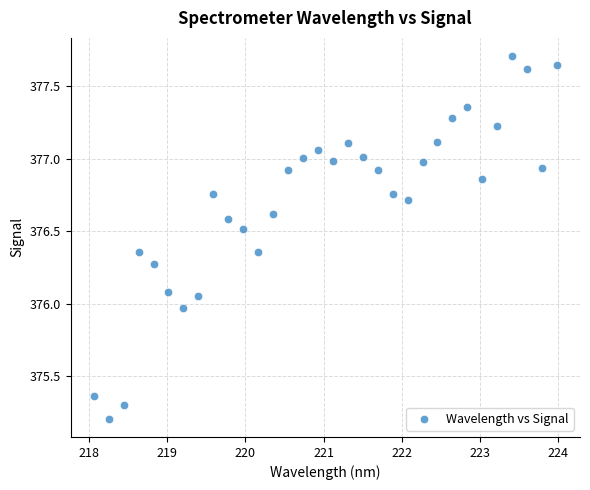

What is the range of Y values (max minus min)?

2.5